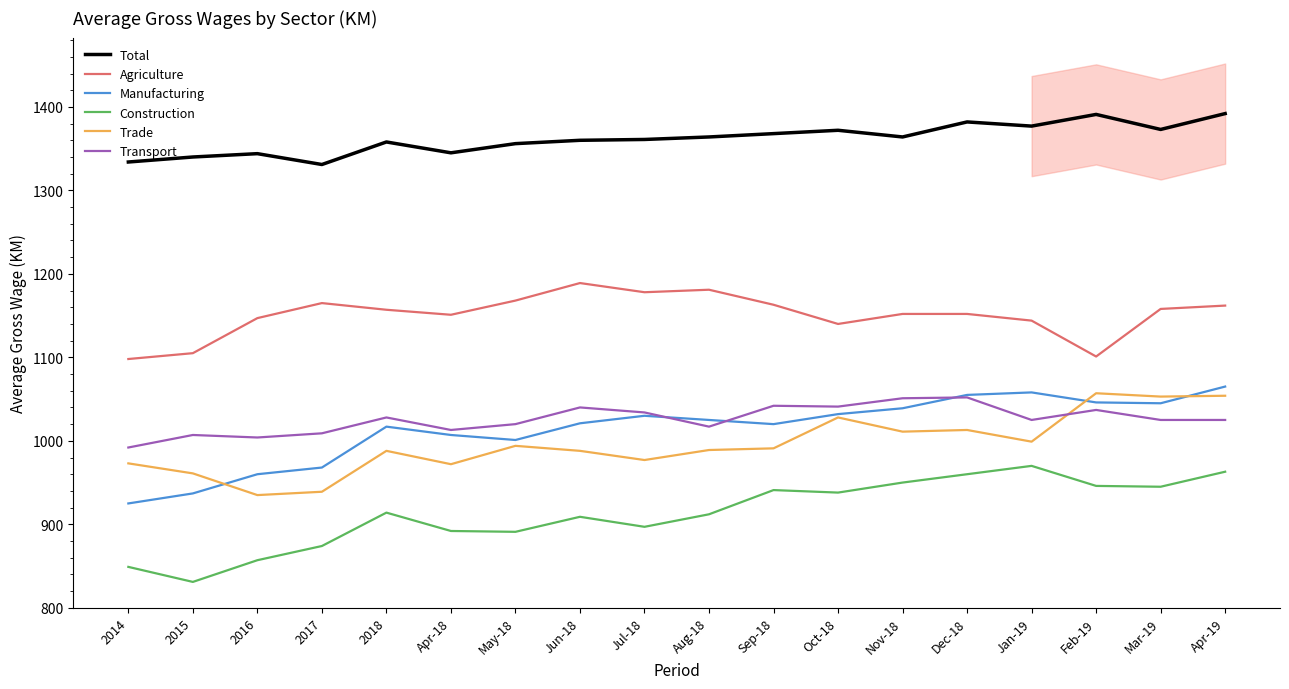

How many lines are shown in the chart?

6